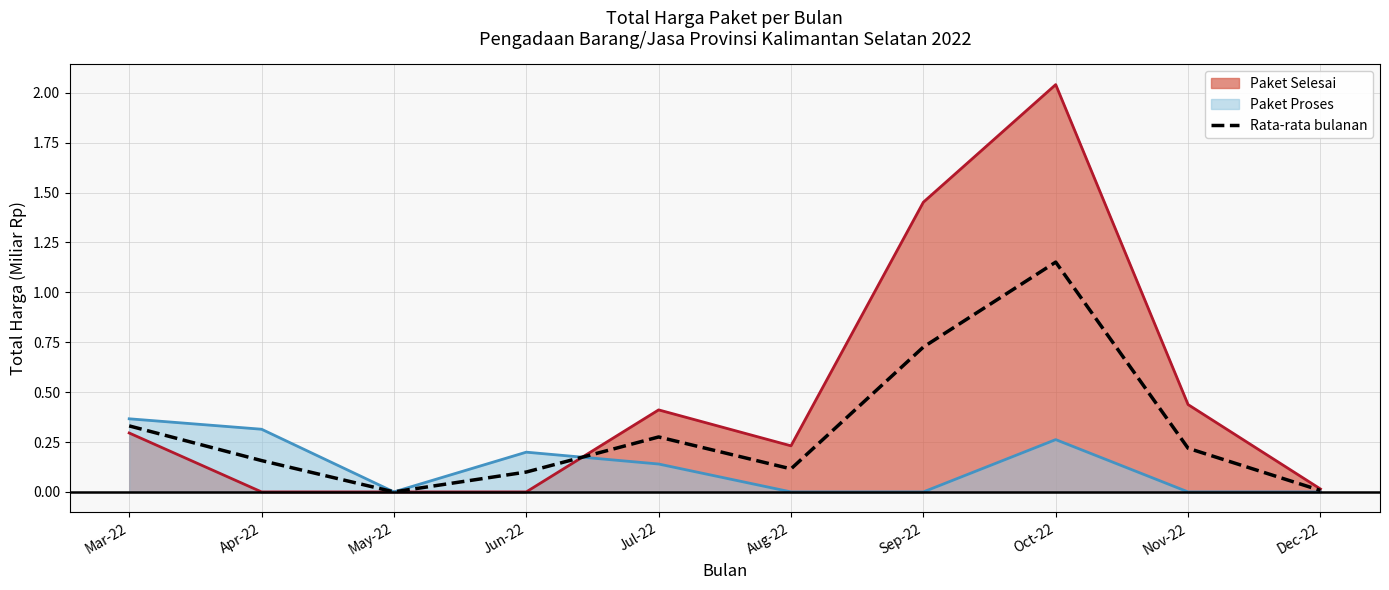

What is the change in value from Jul-22 to Aug-22?

-0.2